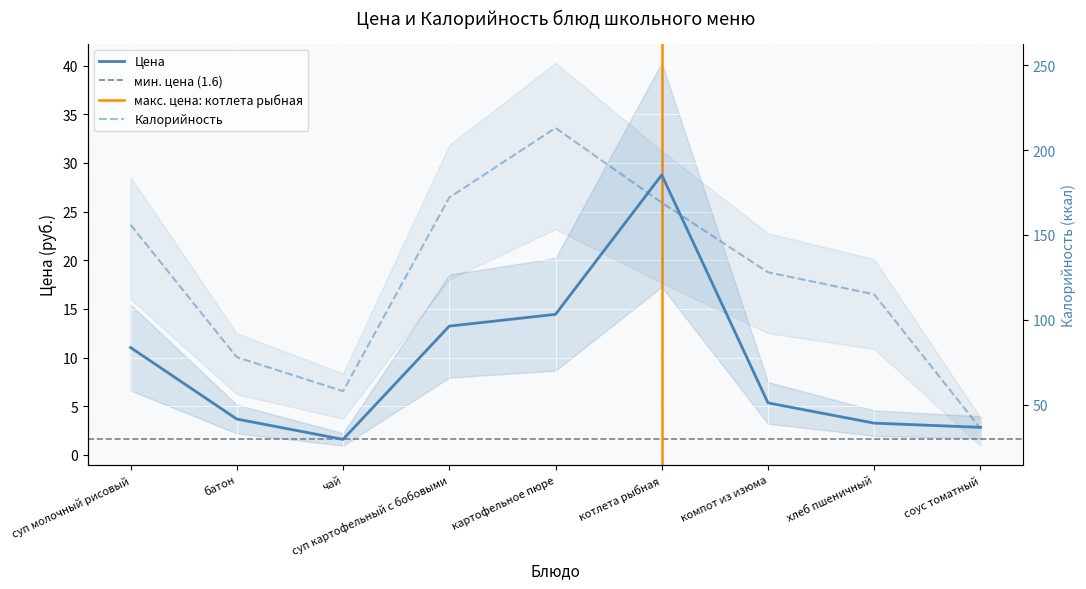

What is the total value across all series at картофельное пюре?

227.4